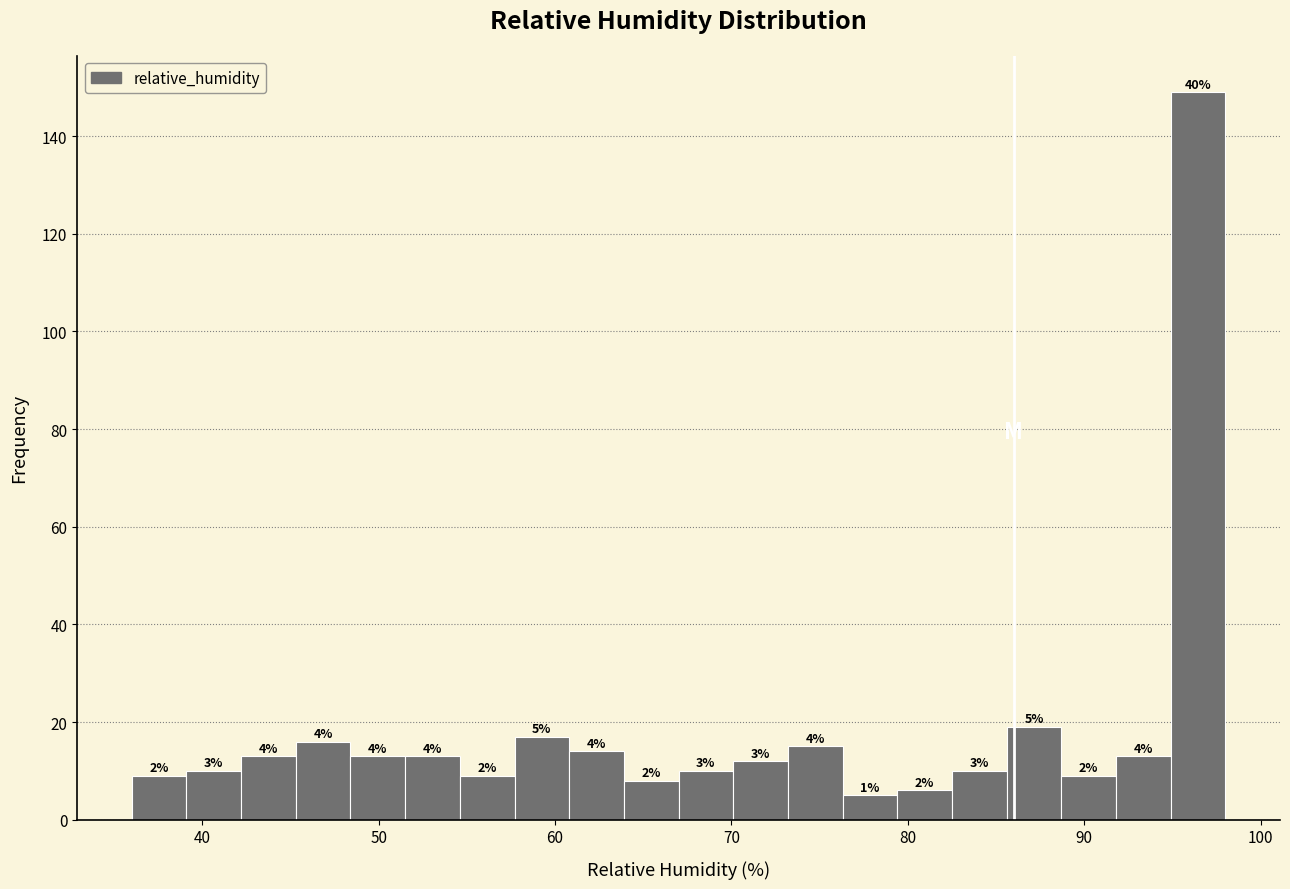

Around what value on the x-axis is the tallest bar? Give the approximate position of its centre, as read against the axis.

96